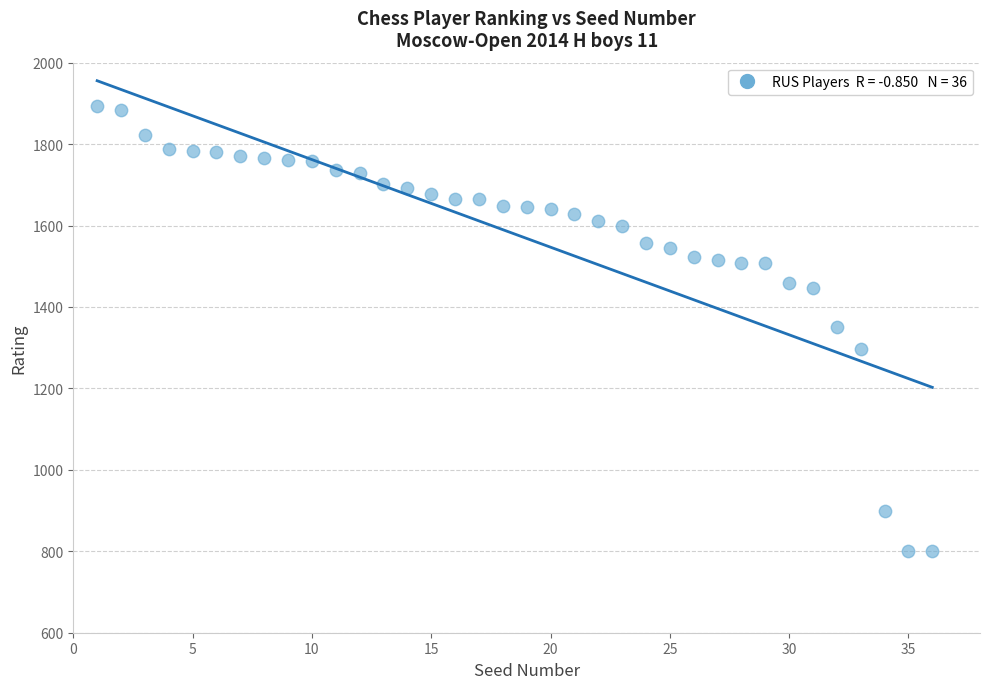

What is the range of X values (max minus min)?

35